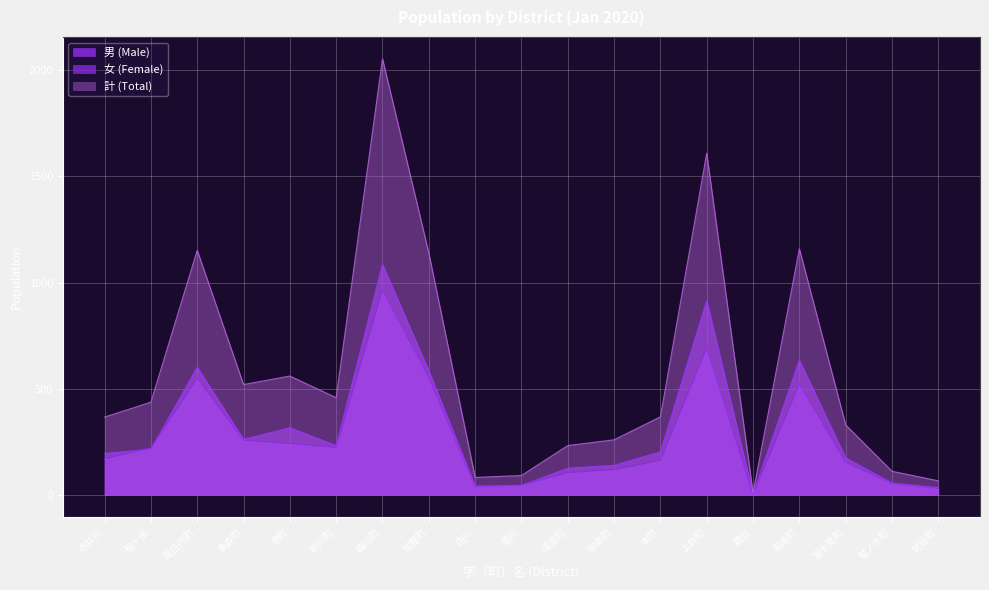

True or false: 女 (Female) has more than 0 interior local peaks.

True